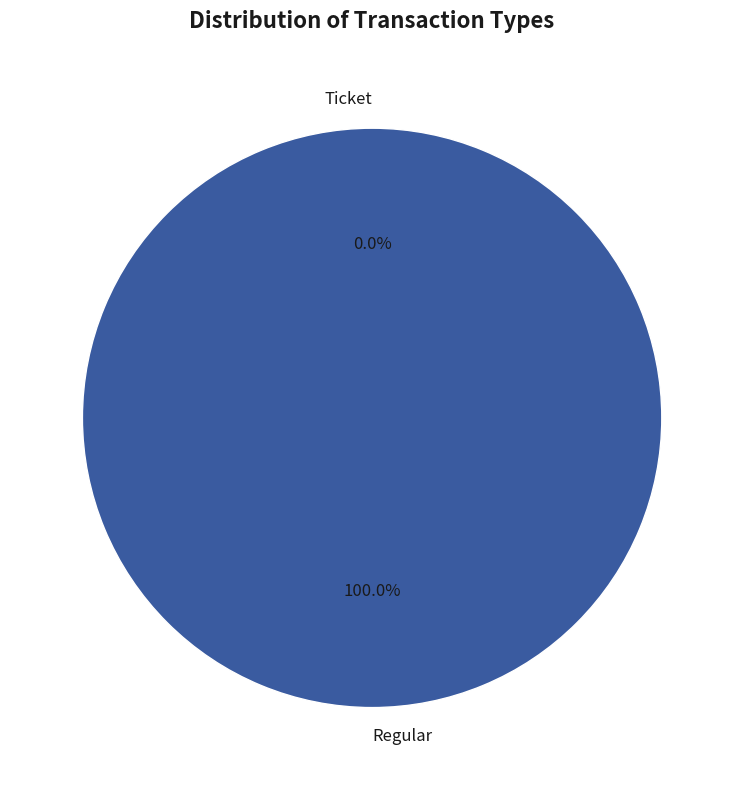

Which slice is the smallest?

Ticket